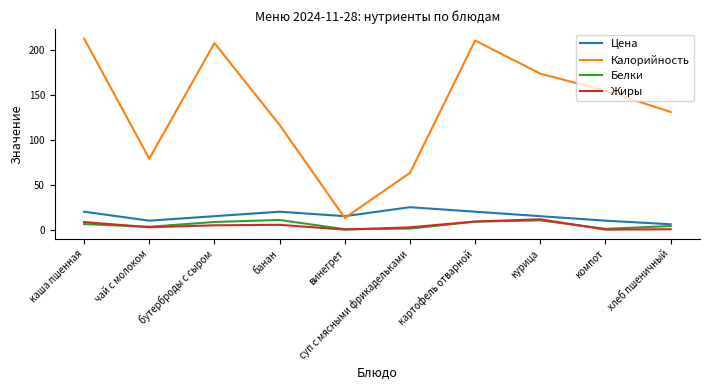

True or false: Калорийность and Белки intersect in this chart.

False